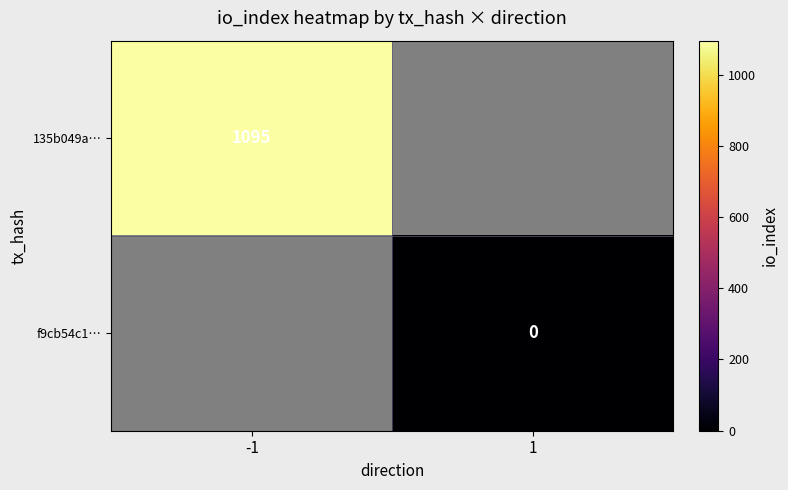

Which label corresponds to the largest value in the chart?

-1